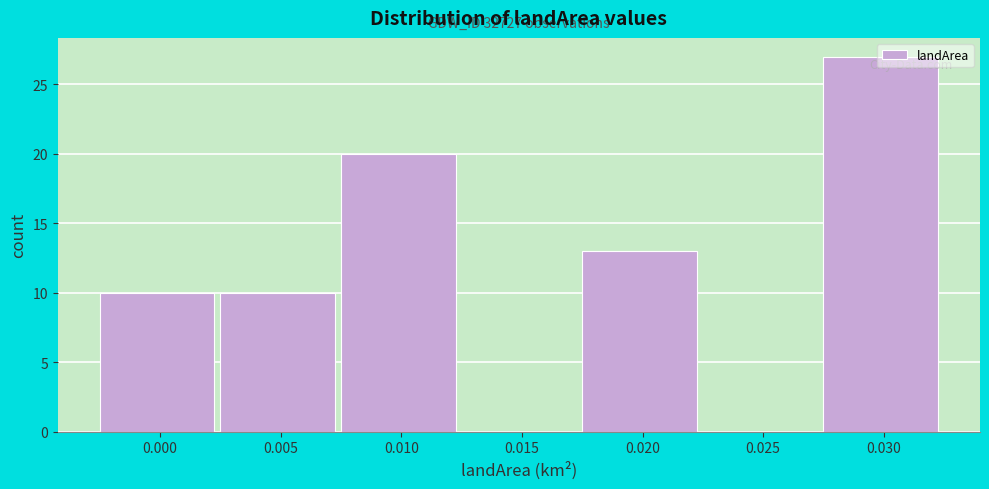

What is the maximum value shown in the chart?

27